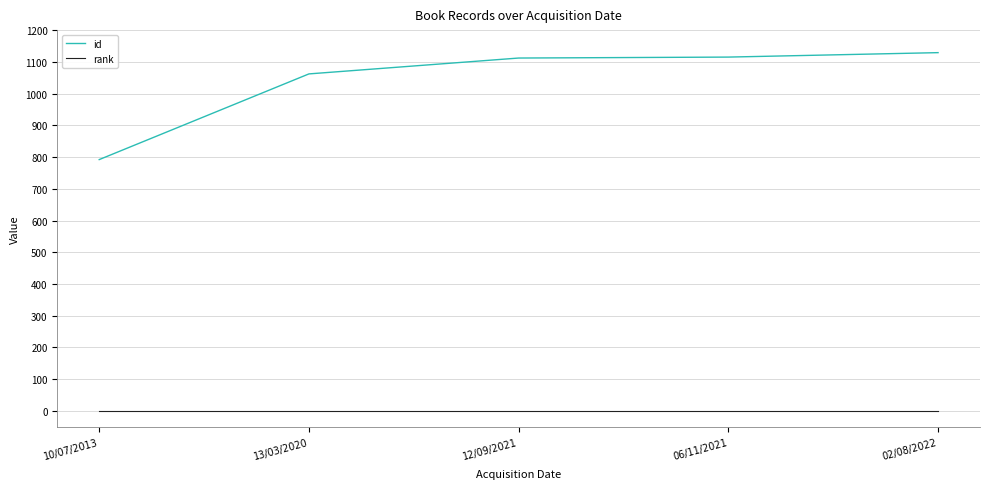

True or false: rank and id cross at least once.

False